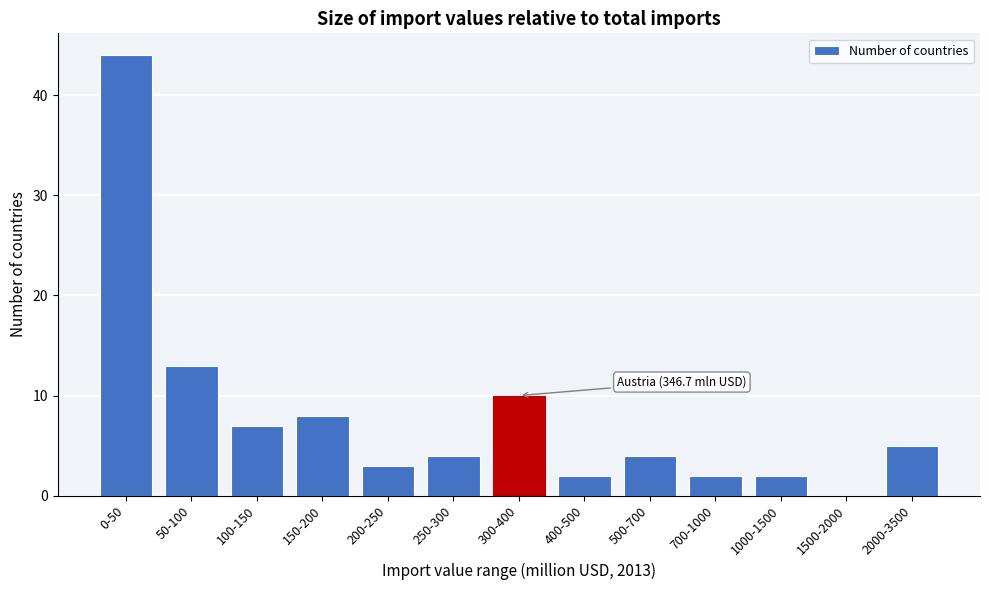

Reading left to right, what are all the values shown in this chart?

0-50=44	50-100=13	100-150=7	150-200=8	200-250=3	250-300=4	300-400=10	400-500=2	500-700=4	700-1000=2	1000-1500=2	1500-2000=0	2000-3500=5